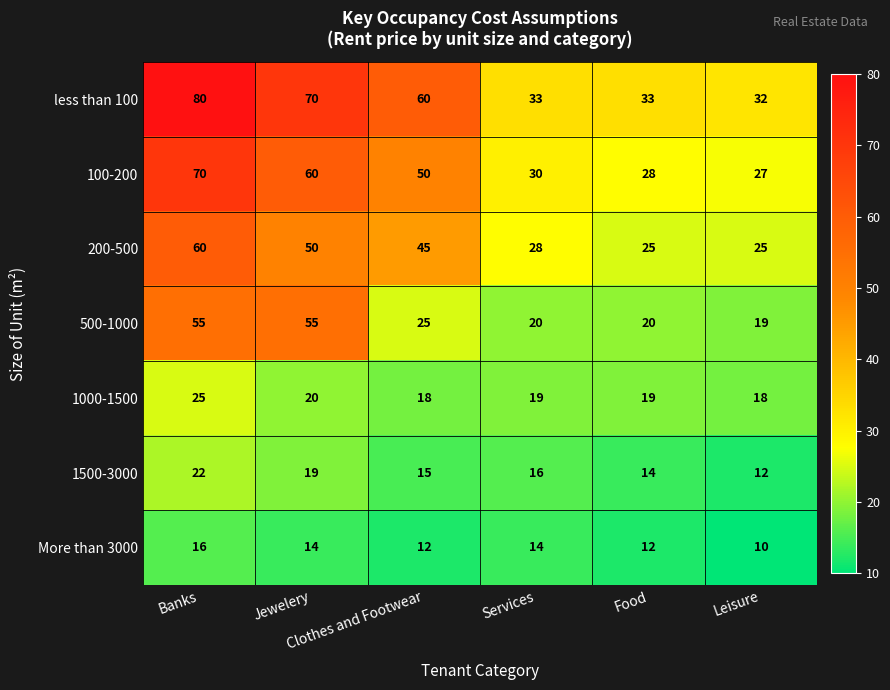

How many 1500-3000 values are between 14 and 19?

4